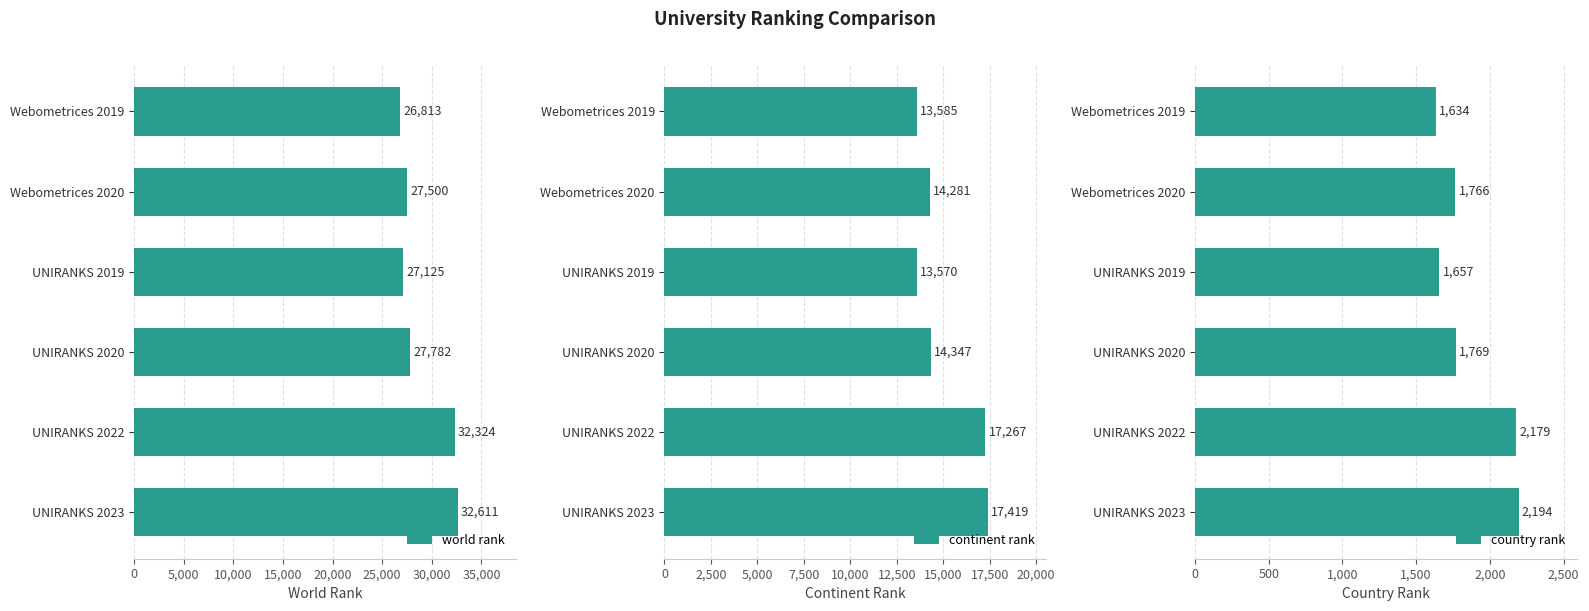

Which category has the lowest value in the world rank series?

Webometrices 2019